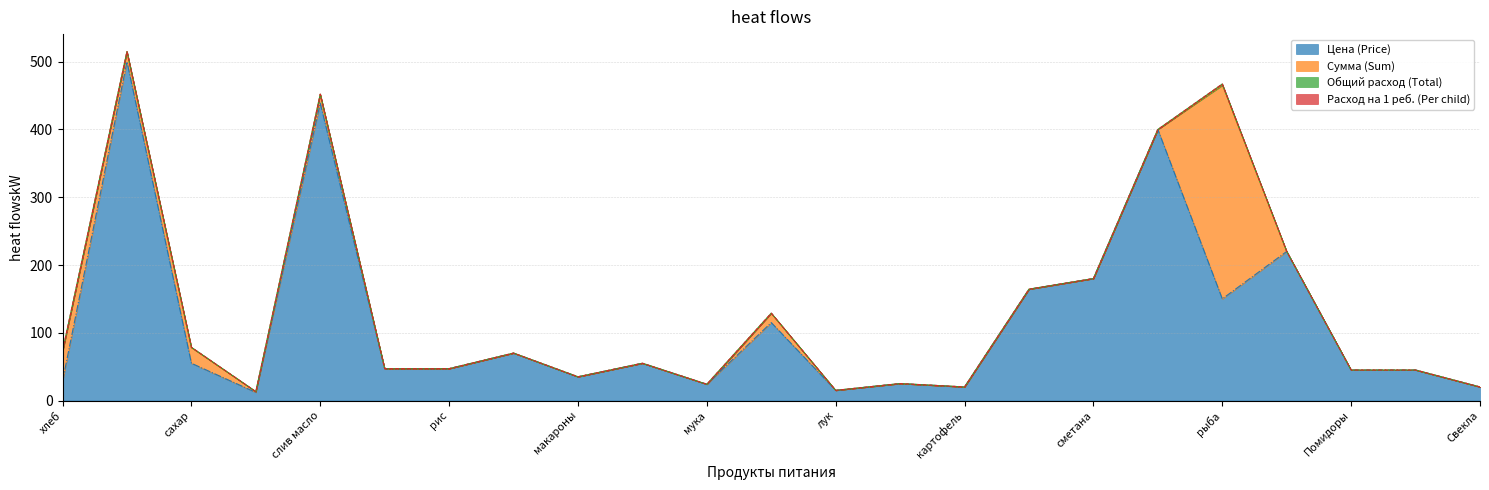

Where is Расход на 1 реб. (Per child) nearest to the value 0?

молоко